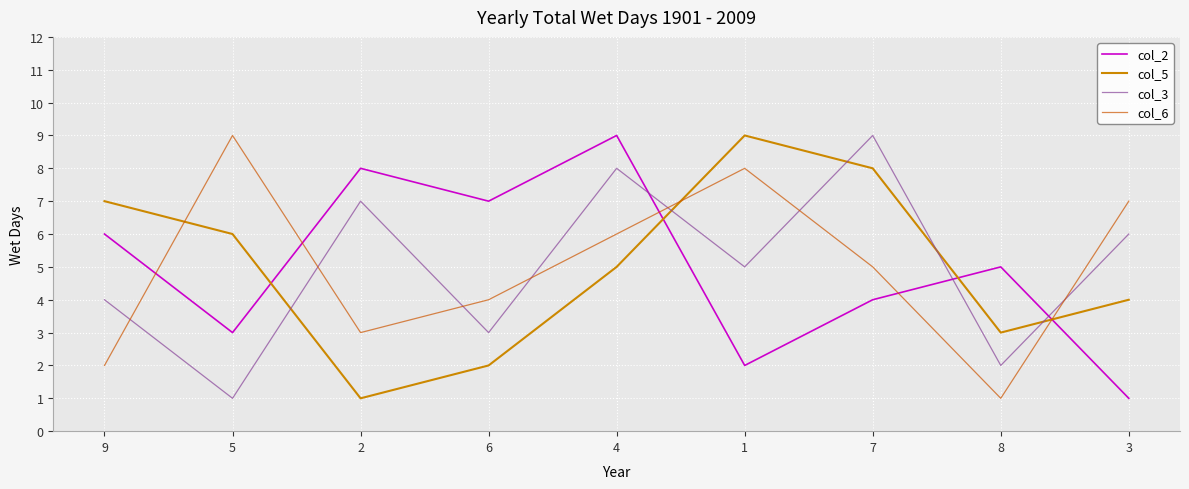

What is the difference between the maximum and minimum values in the col_3 series?

8